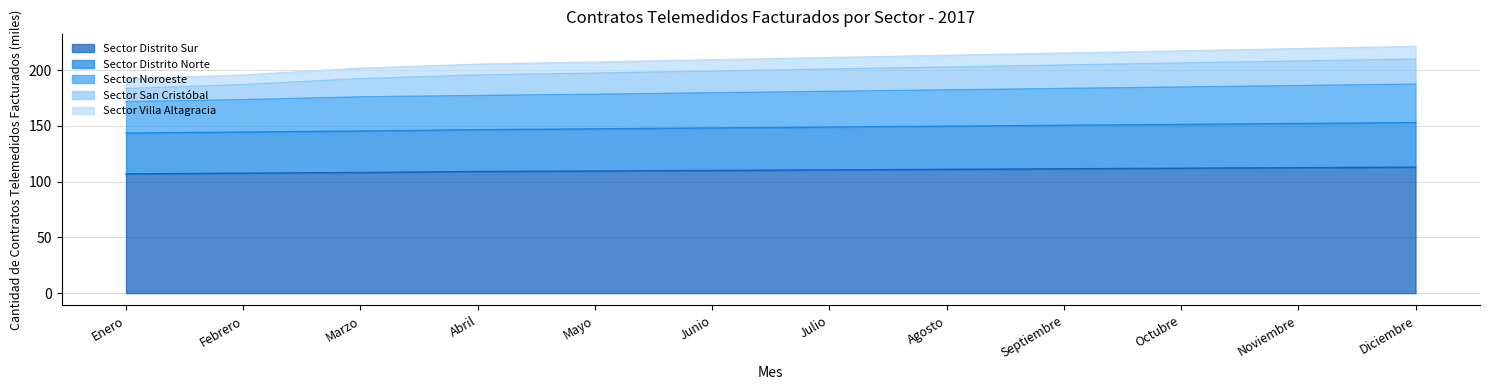

What is the label of the 9th point from the right?

Abril